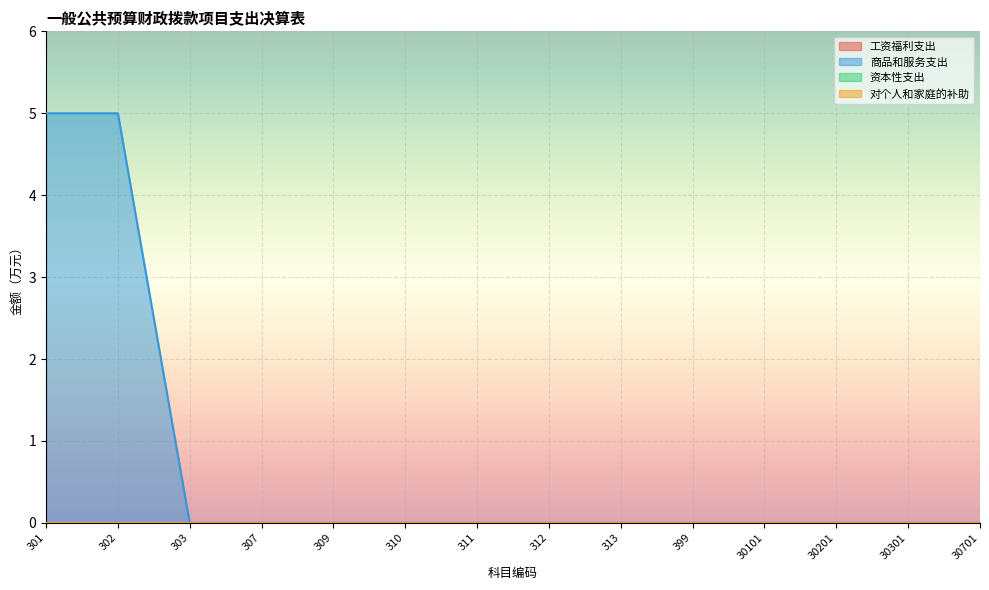

Where is 商品和服务支出 nearest to the value 2?

303